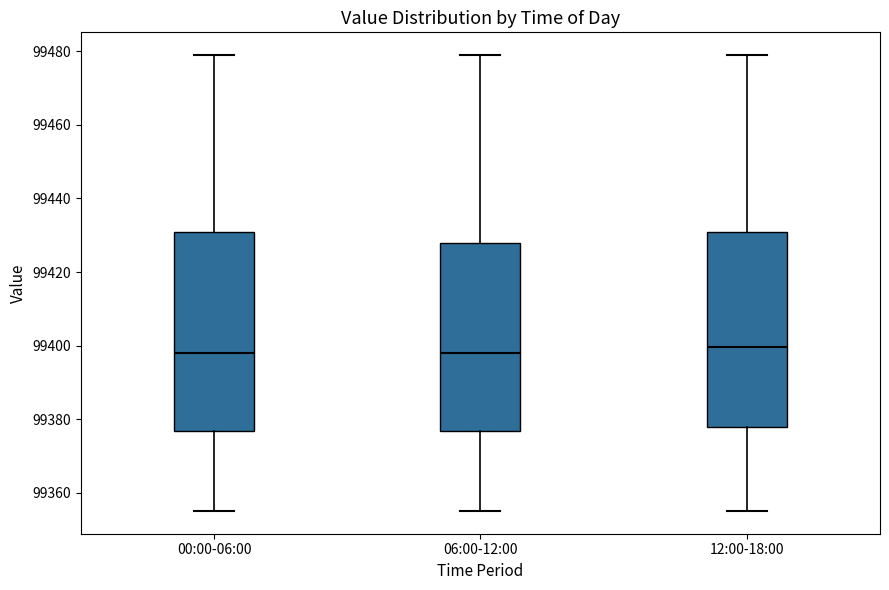

Reading left to right, read every box against the y-axis: the position of its median line, the range the box covers, and the ends of its whiskers. The values are not printed on the chart, so give them approximately, as read against the axis.

00:00-06:00: median 99398, box 99376 to 99432, whiskers 99356 to 99480
06:00-12:00: median 99398, box 99376 to 99428, whiskers 99356 to 99480
12:00-18:00: median 99400, box 99378 to 99432, whiskers 99356 to 99480